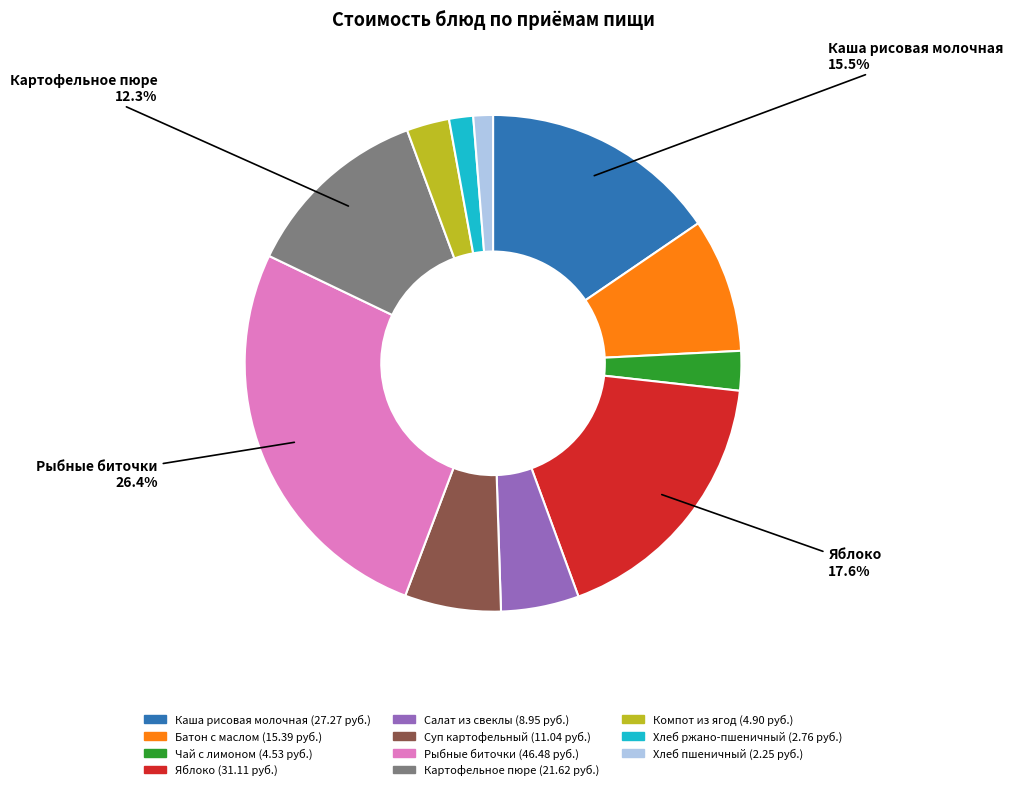

True or false: Батон с маслом accounts for 22% of the total.

False